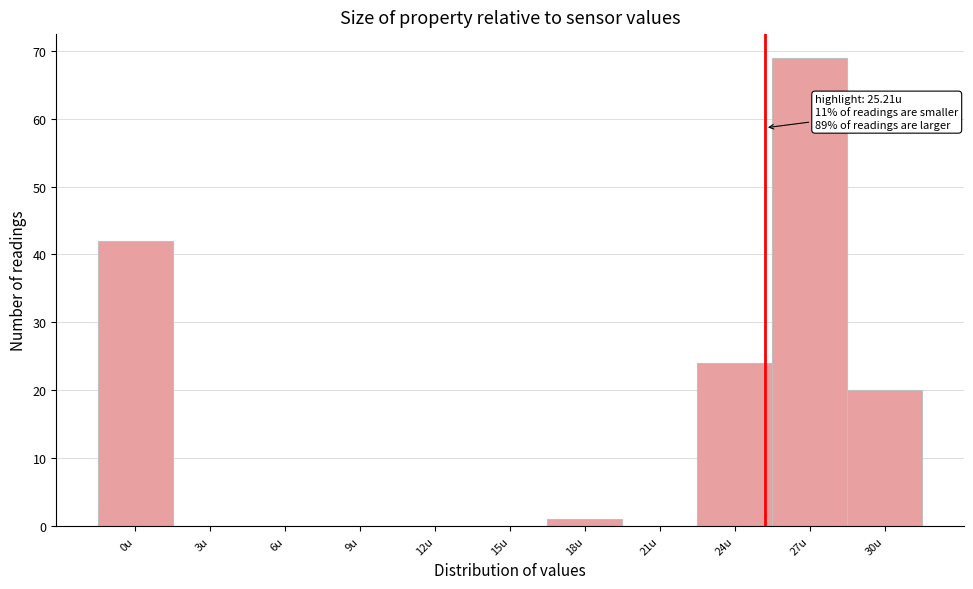

Which range on the x-axis has the tallest bar?

25.5 to 28.5